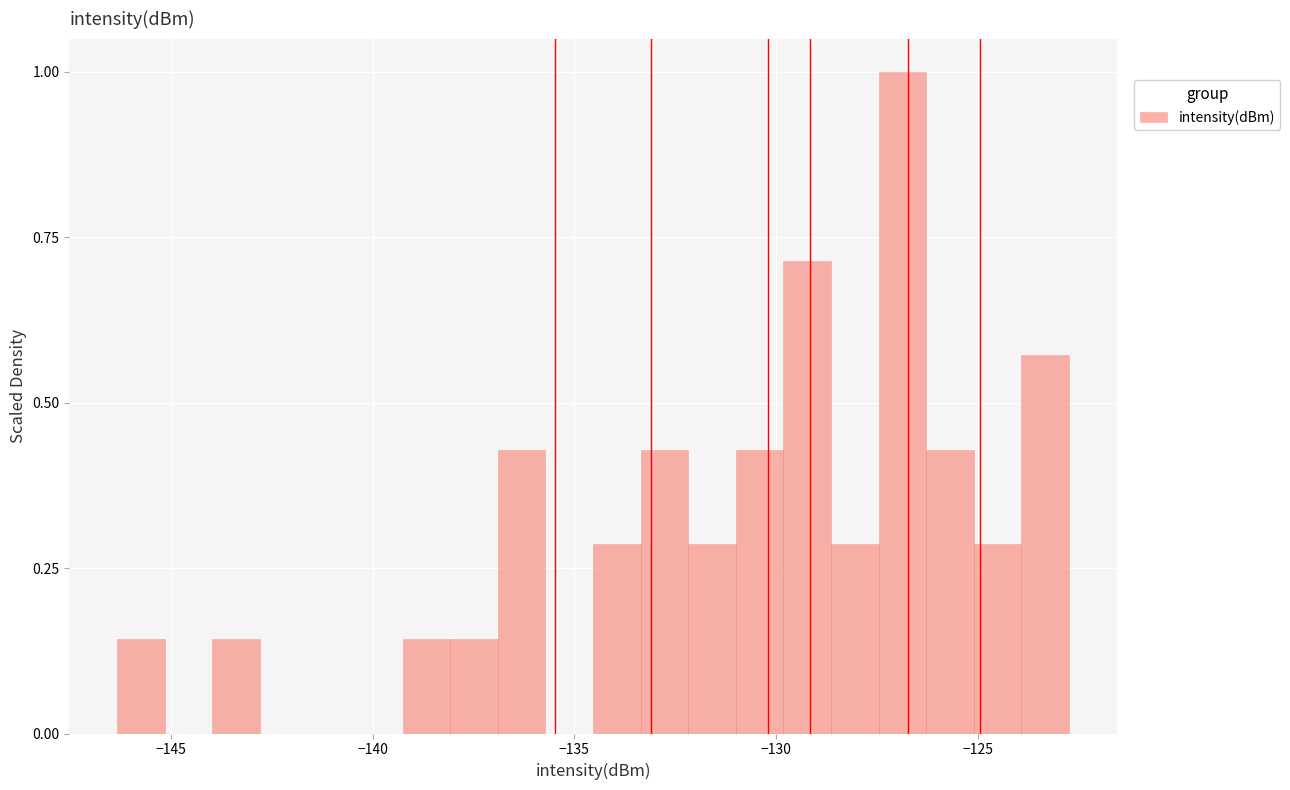

Read against the x-axis, roughly where is the centre of the tallest bar?

-127.0